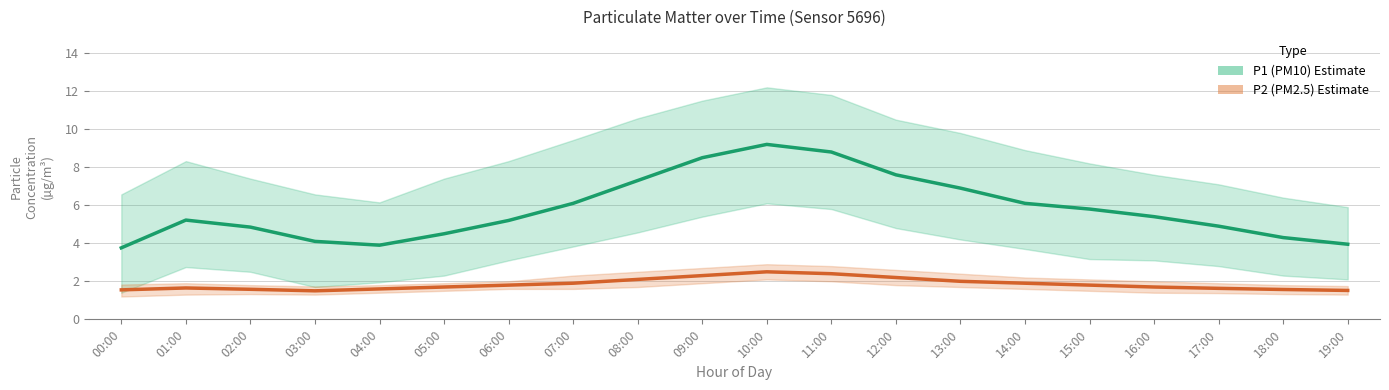

Does the chart have visible grid lines?

Yes